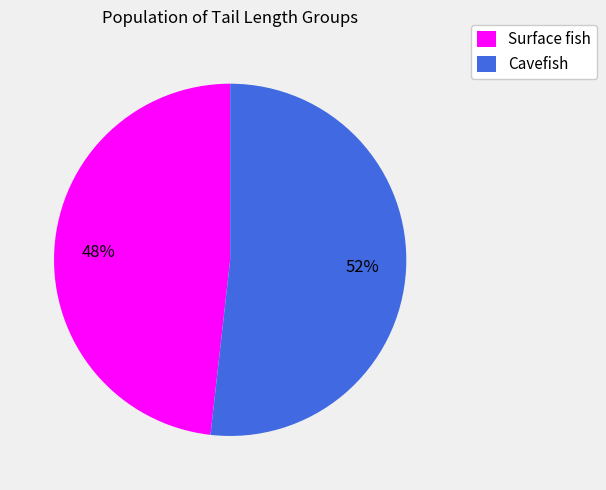

What is the smallest slice in the pie chart?

Surface fish